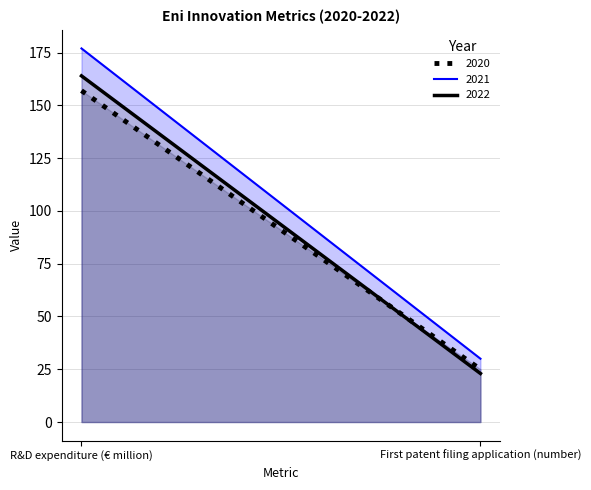

What is the greatest value displayed?

177